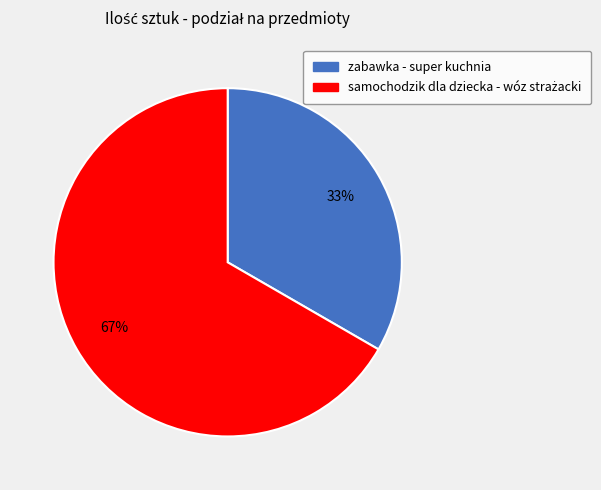

The zabawka - super kuchnia slice represents 33% of the pie. True or false?

True